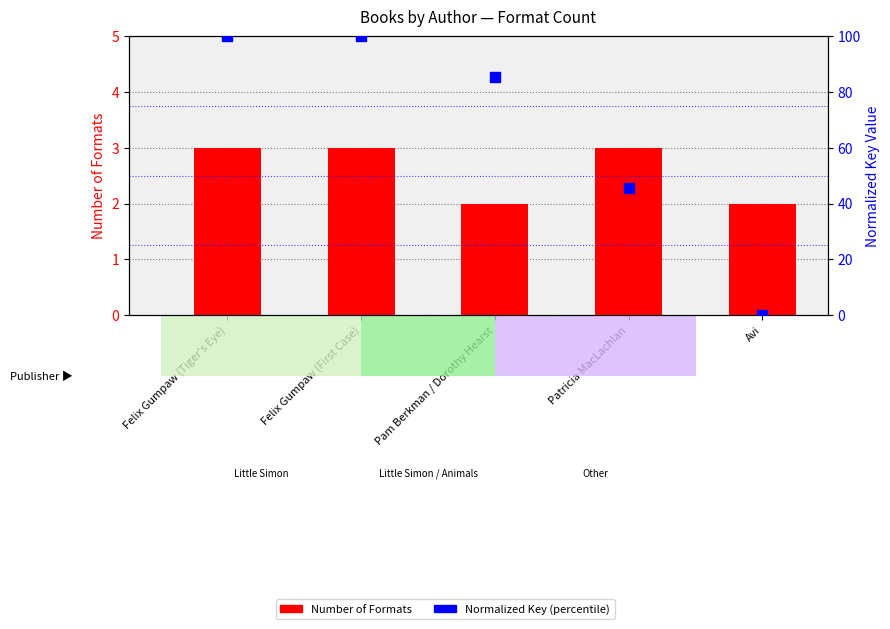

What is the total value across all series at Pam Berkman / Dorothy Hearst?

87.4